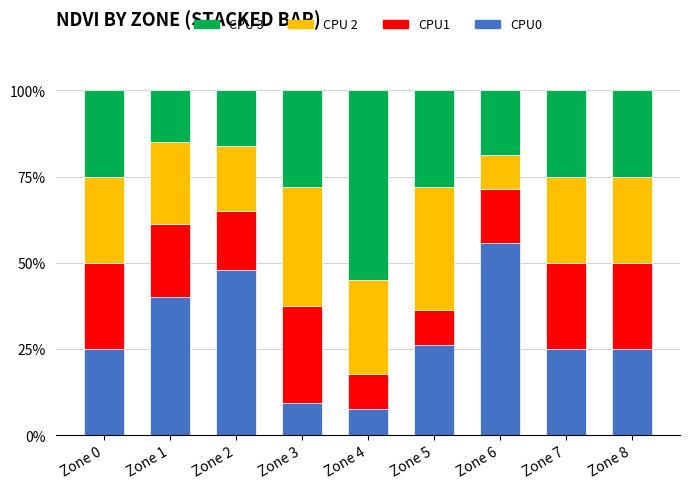

How many distinct data groups are displayed?

4